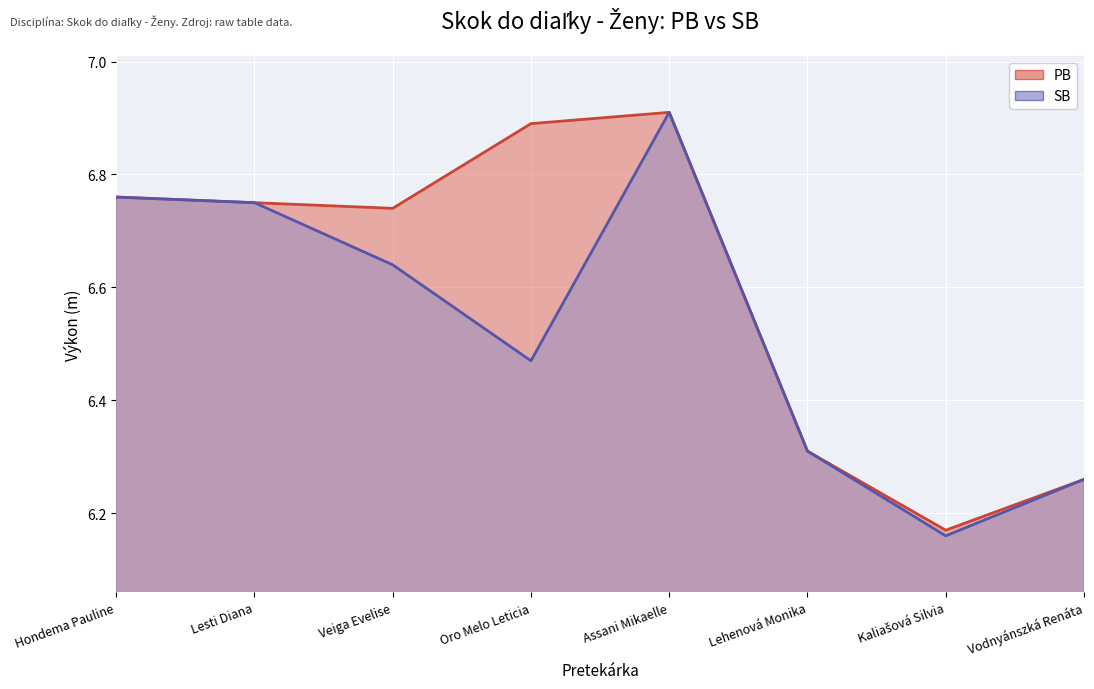

What is the total value across all series at Vodnyánszká Renáta?

12.5